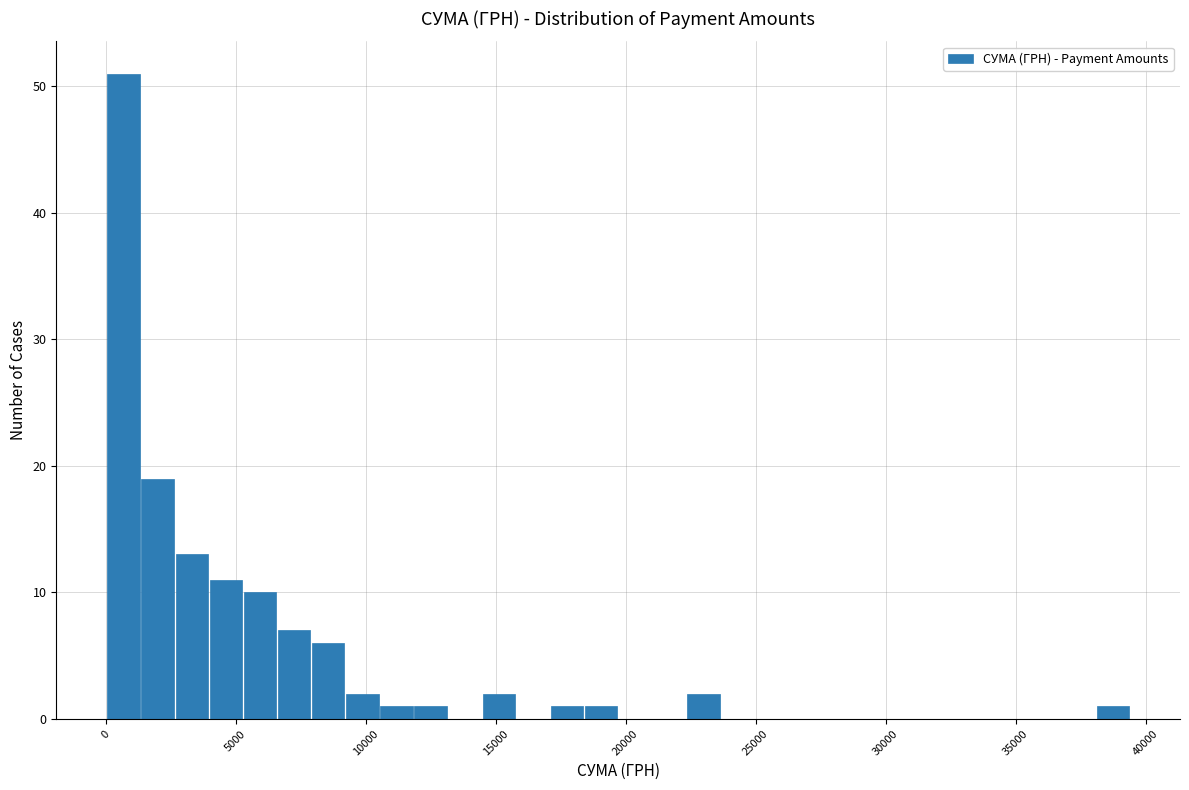

Read against the x-axis, roughly where is the centre of the tallest bar?

500